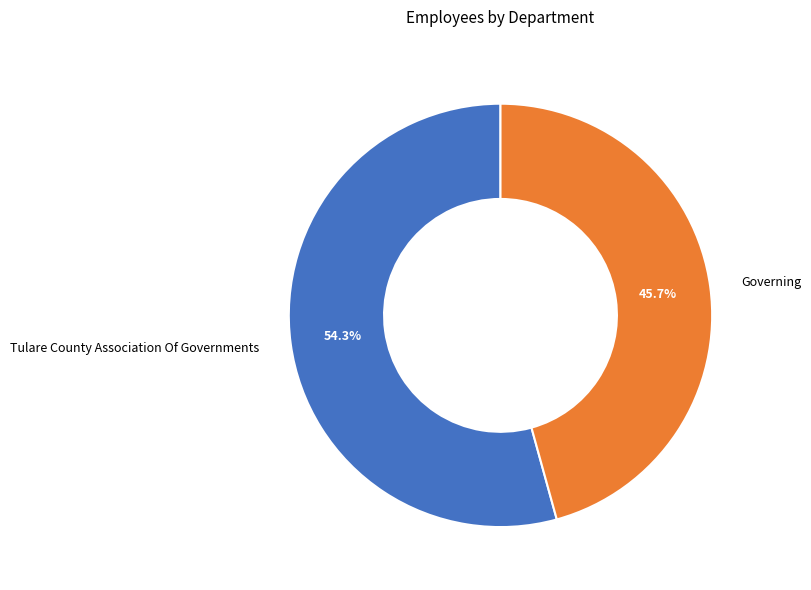

What percentage is the Tulare County Association Of Governments slice, to the nearest percent?

54%